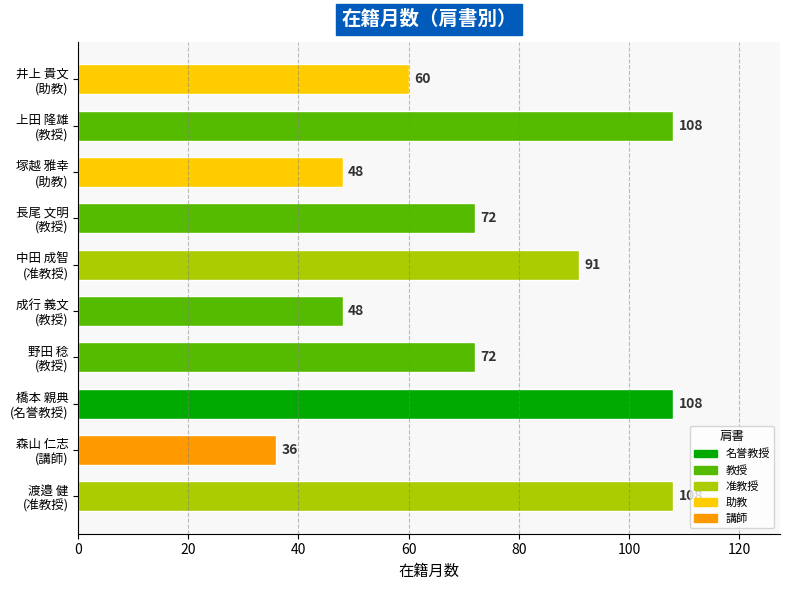

Reading top to bottom, what are all the values shown in this chart?

60	108	48	72	91	48	72	108	36	108